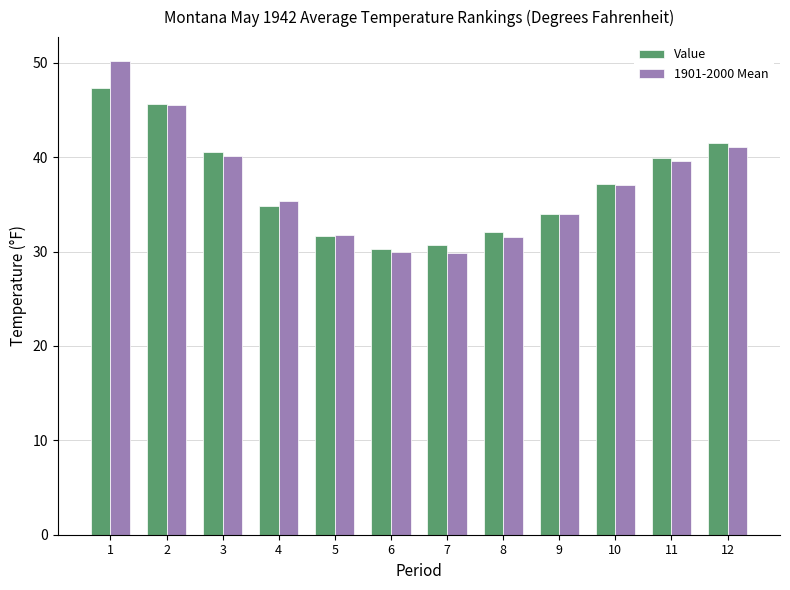

Is it true that Value equals 18.0 at 3?

False